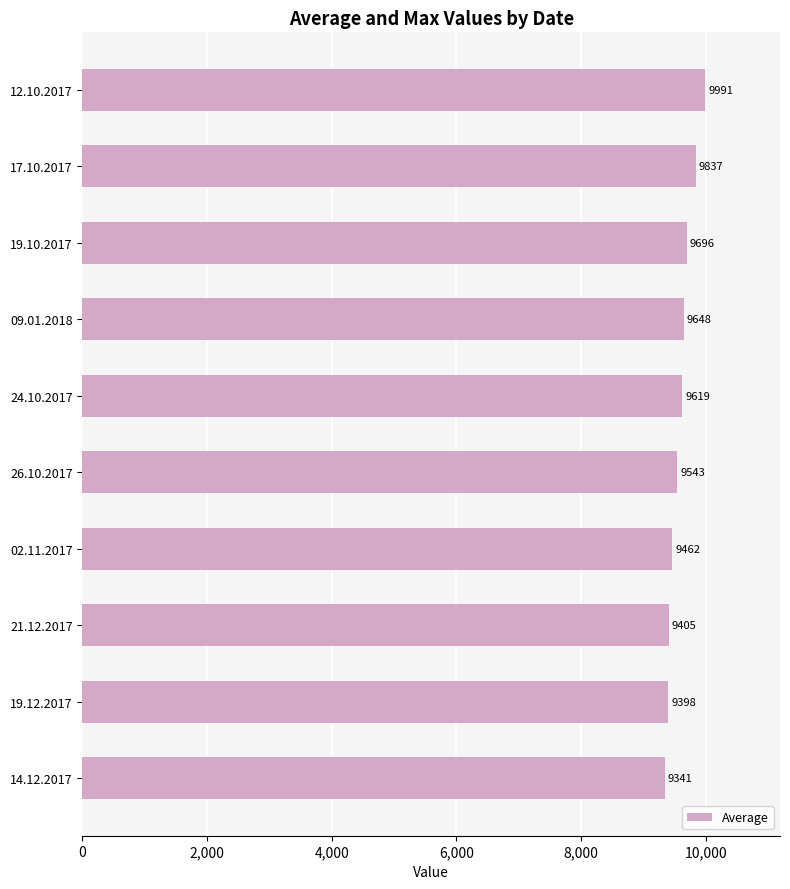

Reading top to bottom, what are all the values shown in this chart?

12.10.2017=9991	17.10.2017=9837	19.10.2017=9696	09.01.2018=9648	24.10.2017=9619	26.10.2017=9543	02.11.2017=9462	21.12.2017=9405	19.12.2017=9398	14.12.2017=9341